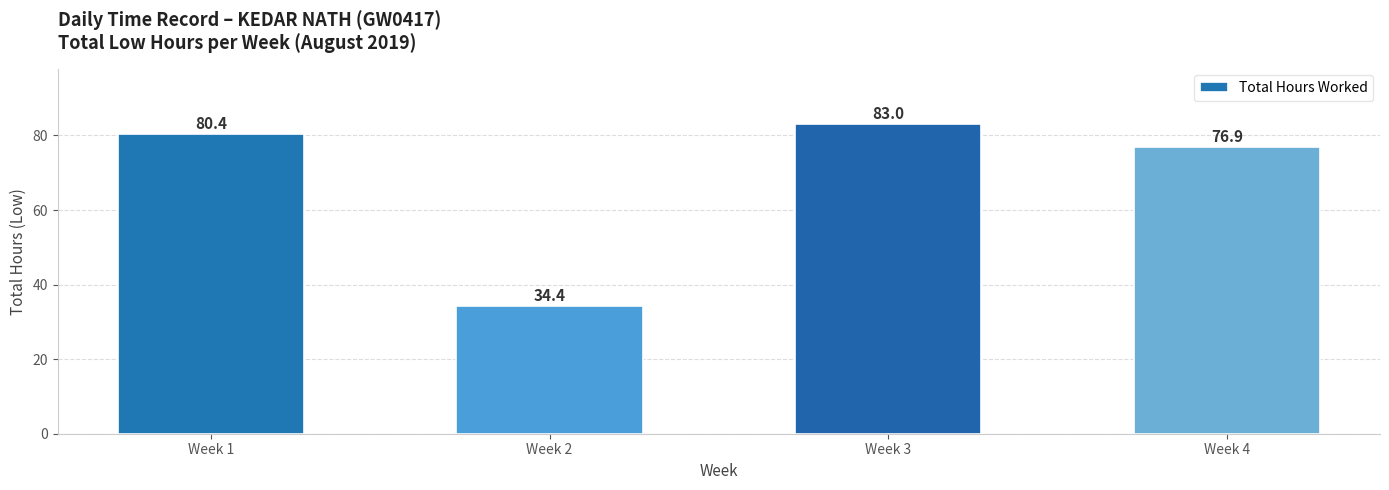

The chart shows a value of 83.0 at Week 3. True or false?

True